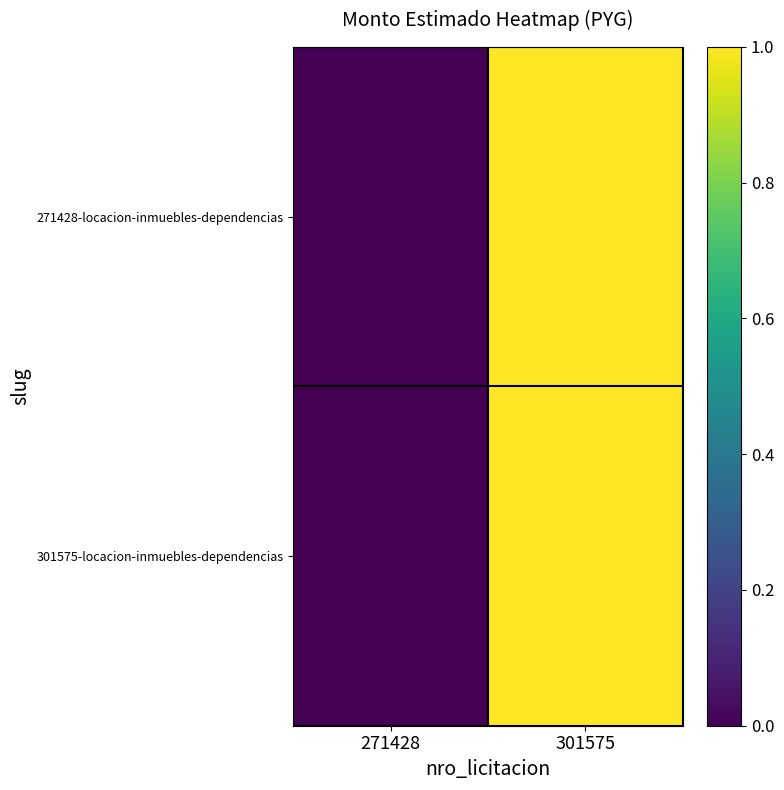

How many data points does each series have?

2